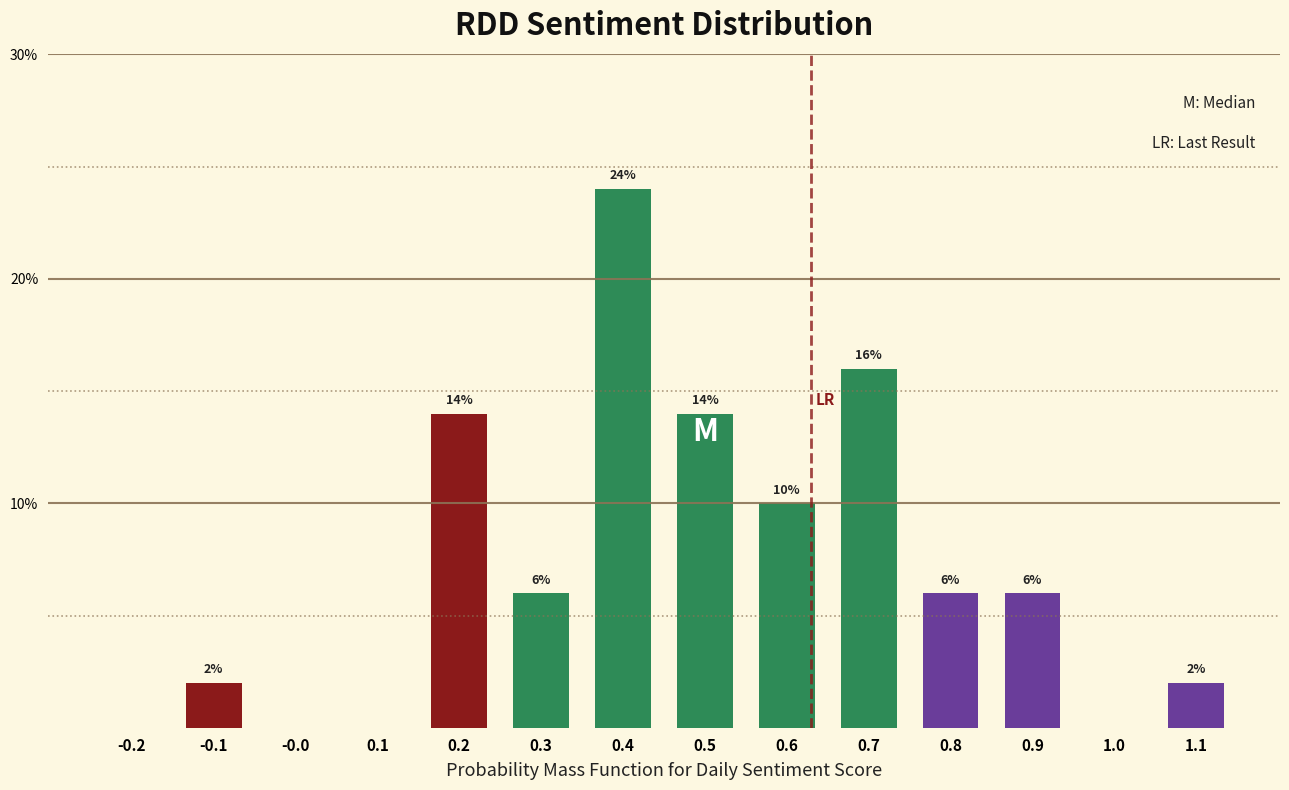

Are the bars horizontal?

No